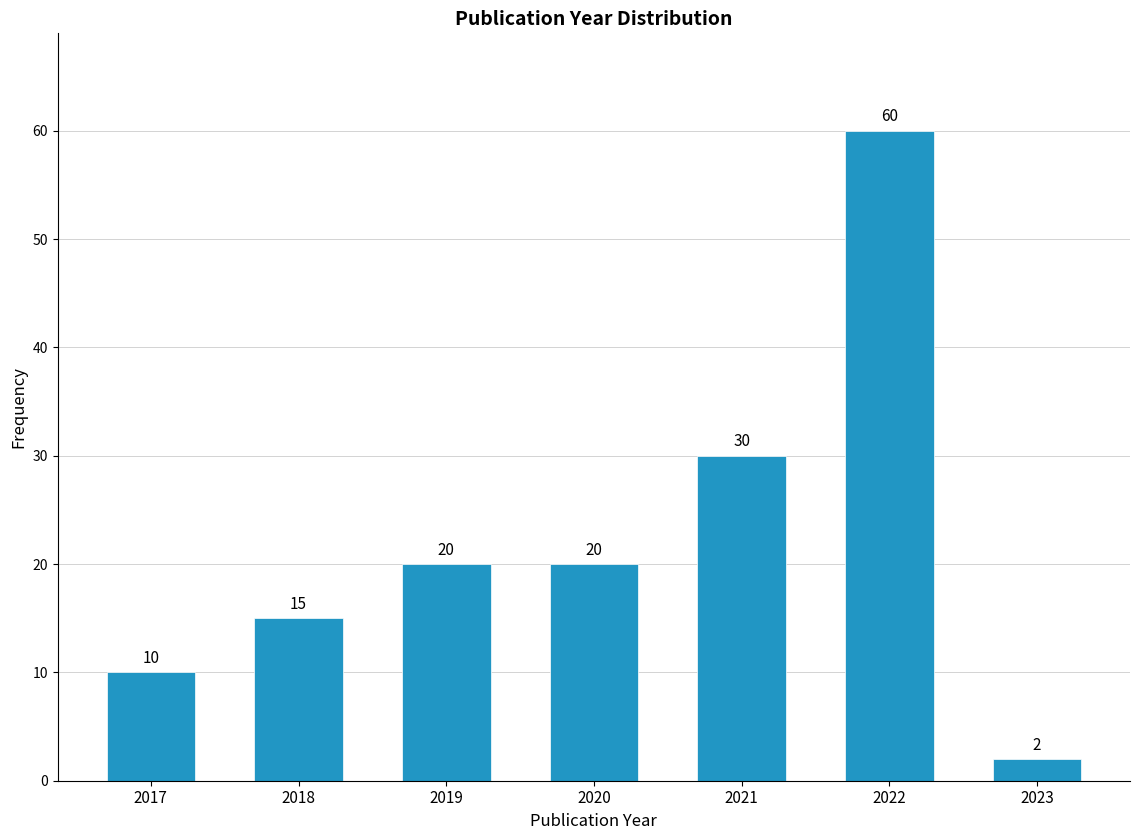

Reading left to right, what are all the values shown in this chart?

2017=10	2018=15	2019=20	2020=20	2021=30	2022=60	2023=2